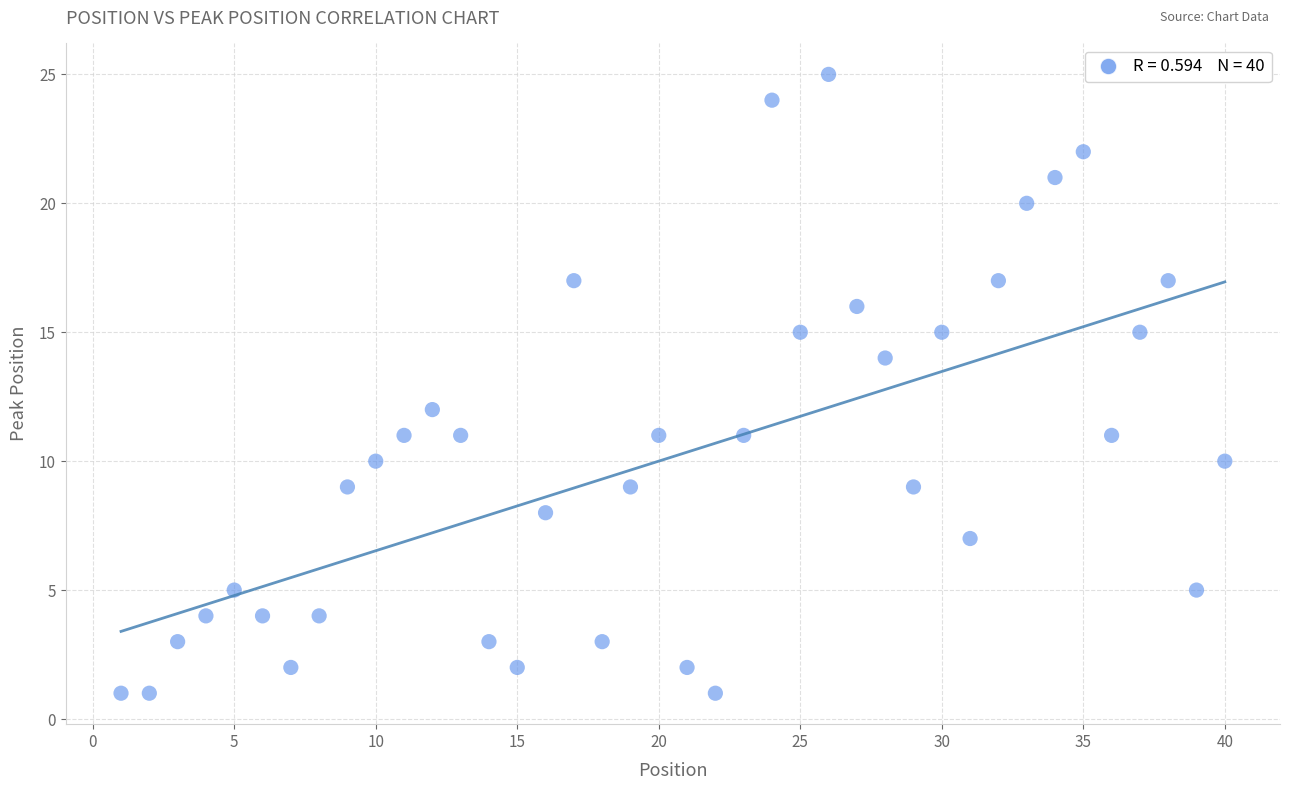

What is the range of X values (max minus min)?

39